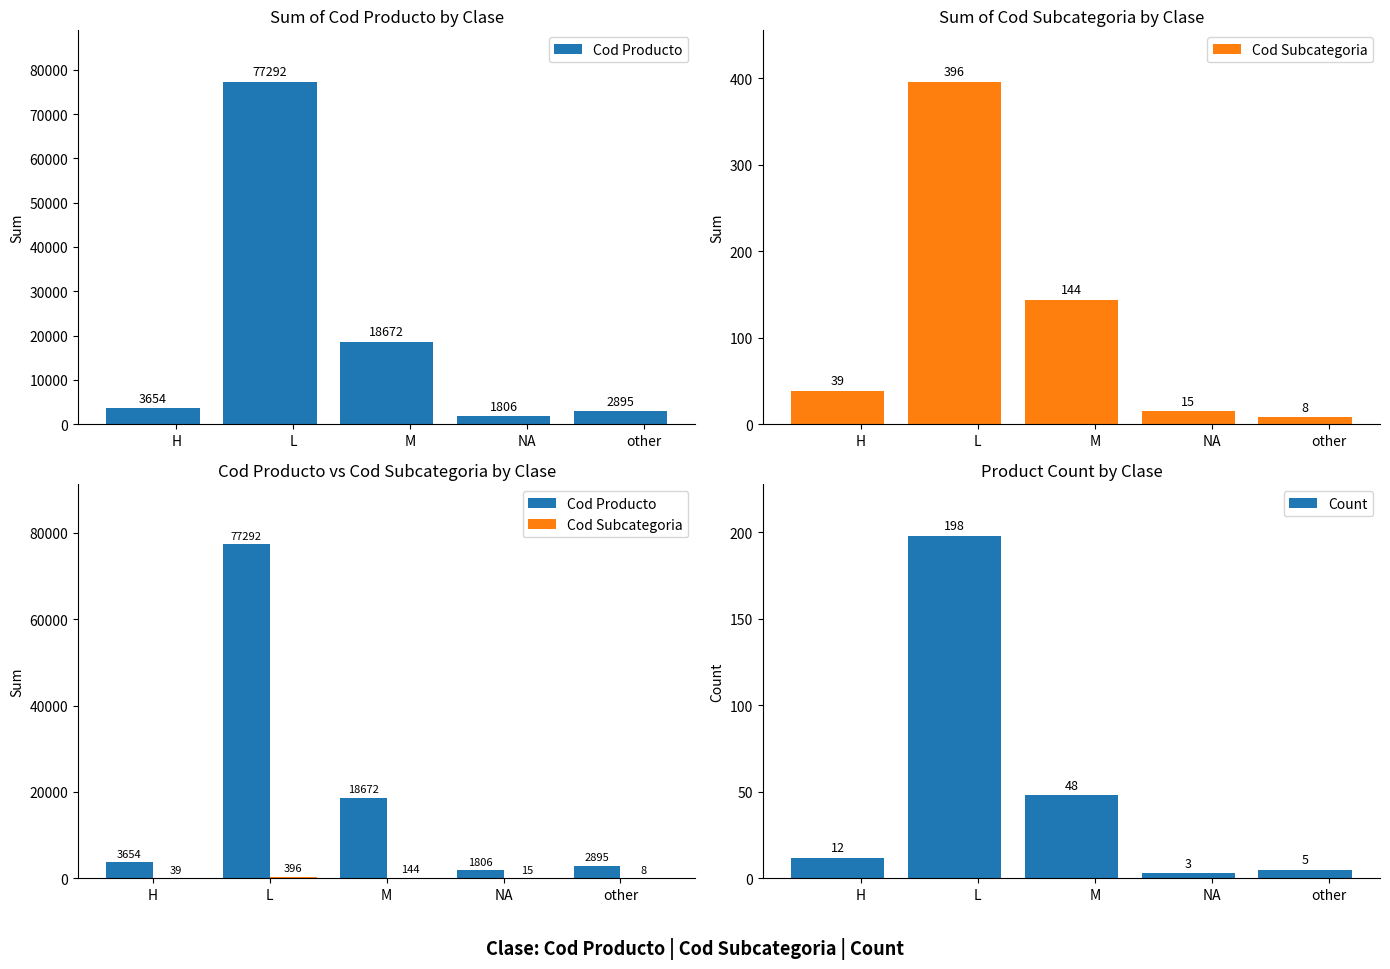

What position from the right is M?

3